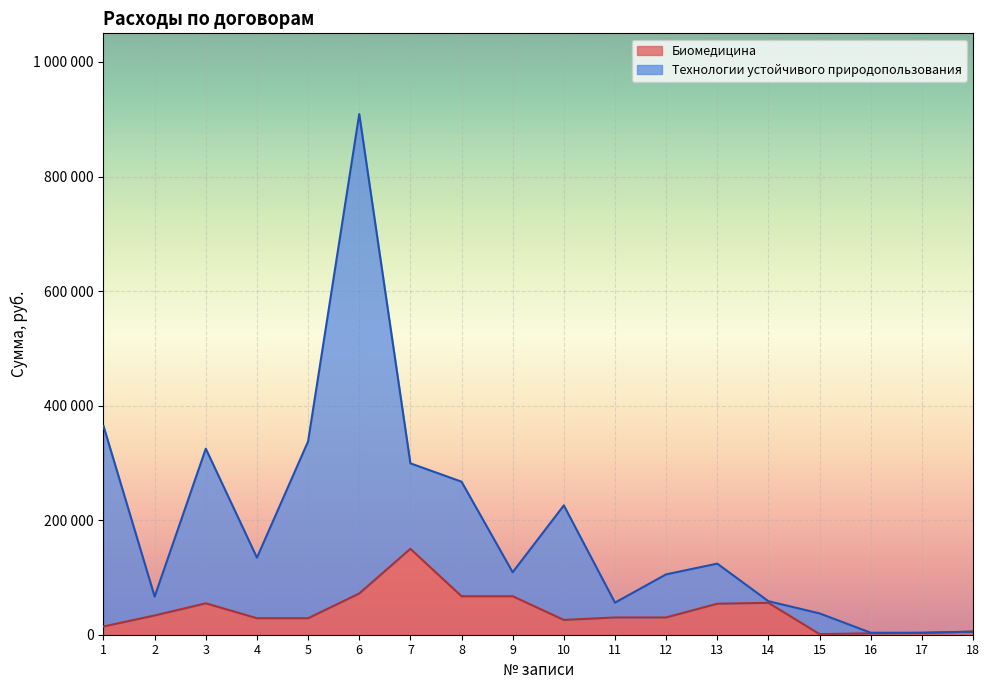

How many points are lower than both their immediate neighbors (excluding endpoints)?

2